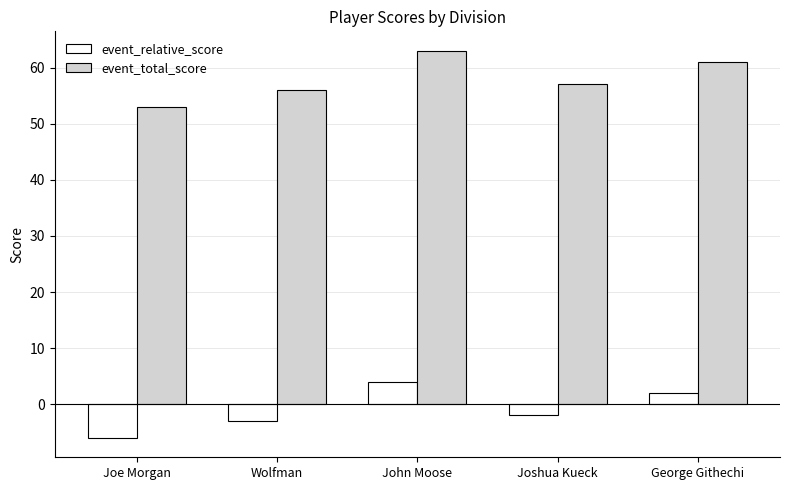

Which series has the largest total across all categories?

event_total_score